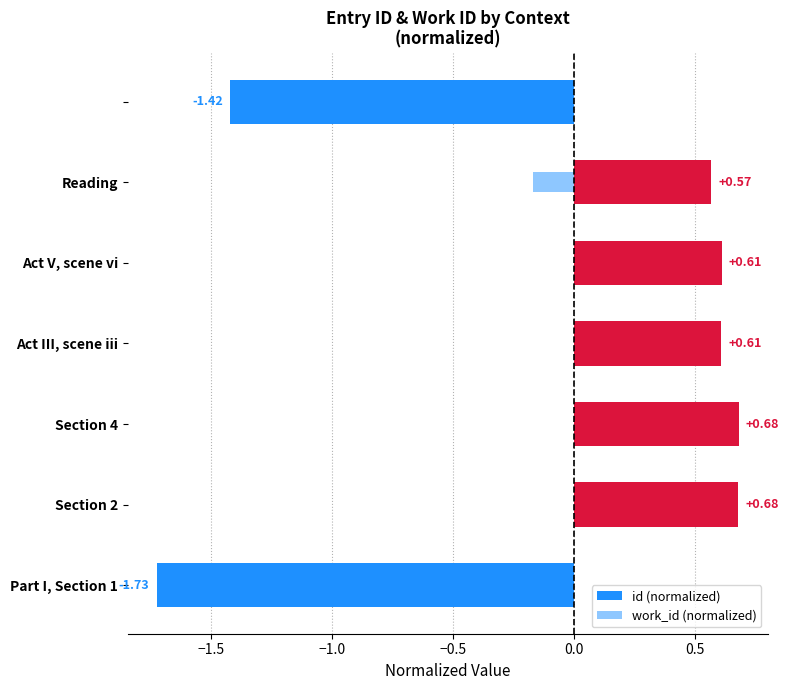

What is the spread (max minus min) of values at Section 4?

0.5